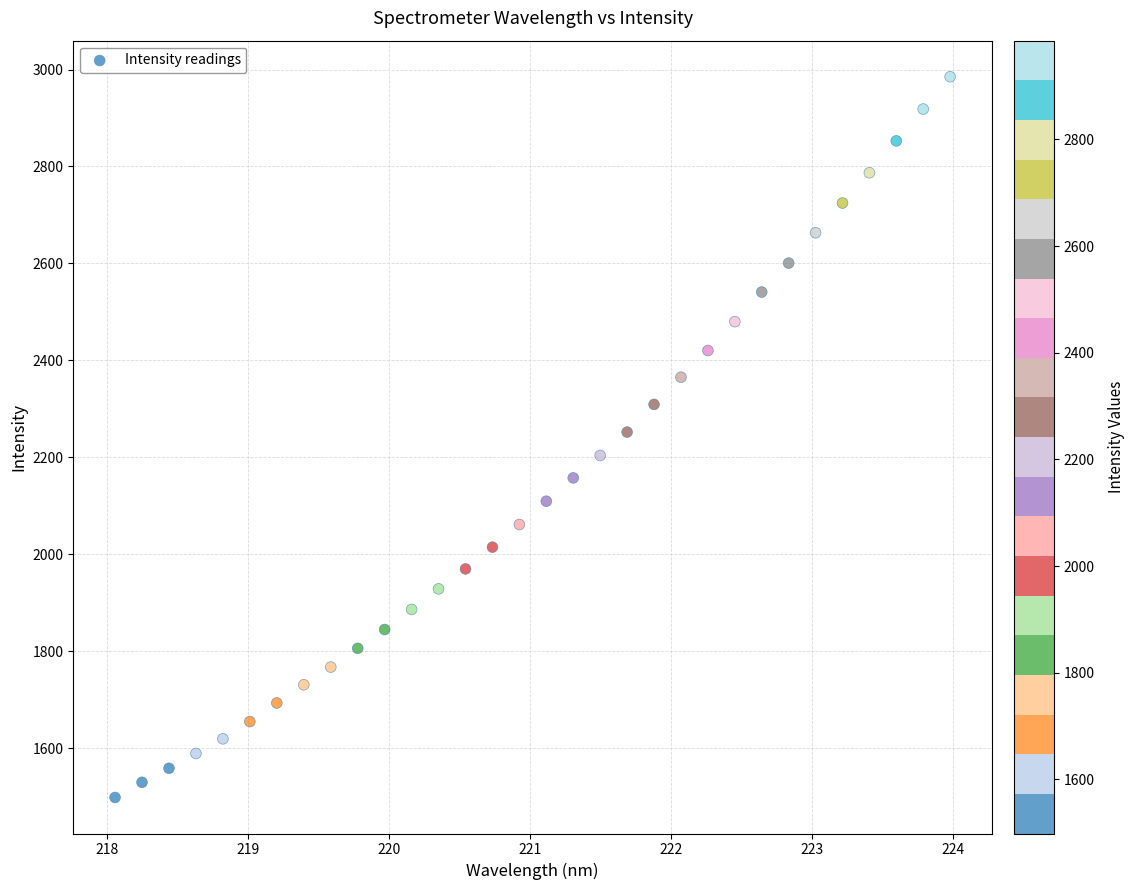

What is the range of Y values (max minus min)?

1486.7